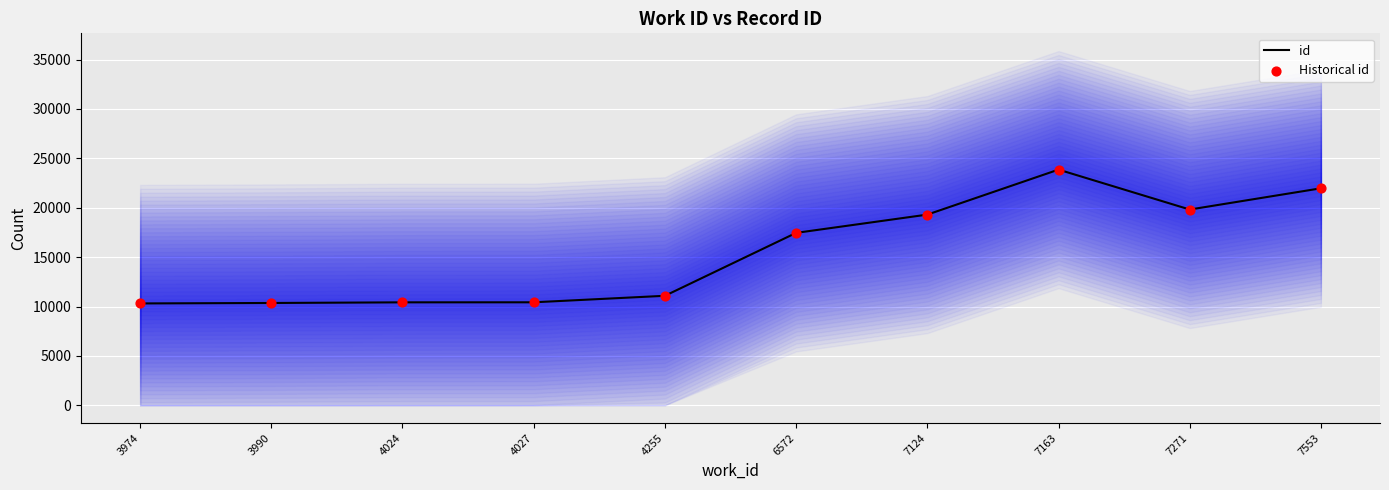

Which series contains the highest Y value?

id